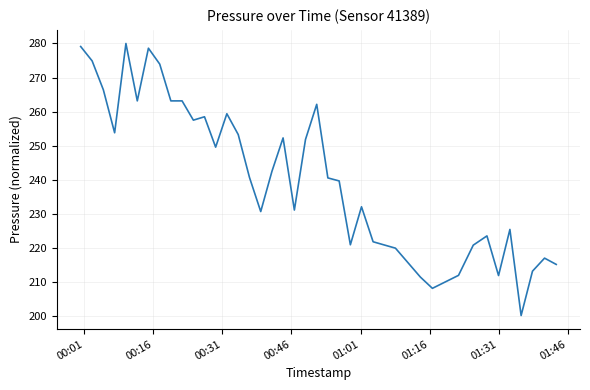

What is the difference between the maximum and minimum values?

80.0